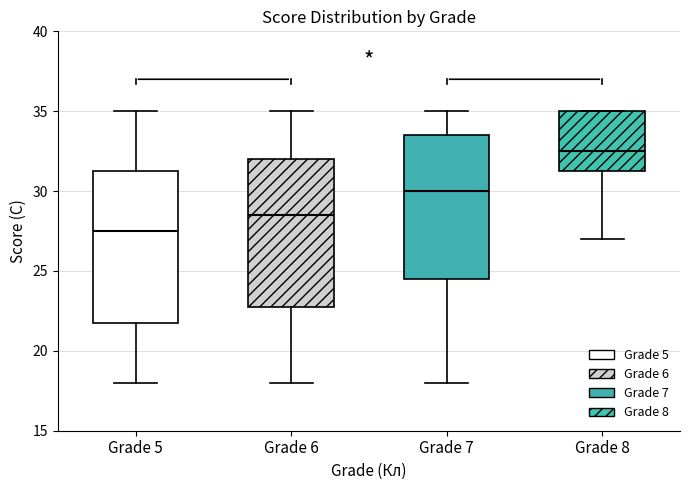

Which box's median line is the highest?

Grade 8